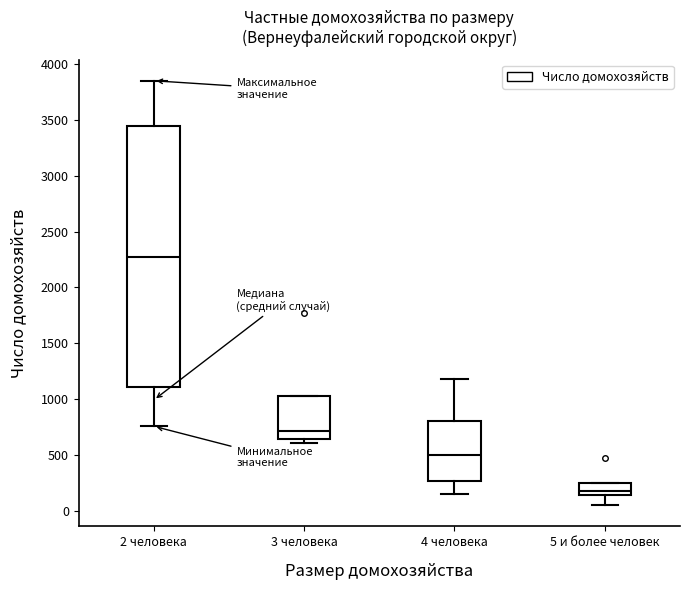

Where is the lower edge of the box for 5 и более человек on the y-axis? The values are not printed on the chart, so give them approximately, as read against the axis.

150